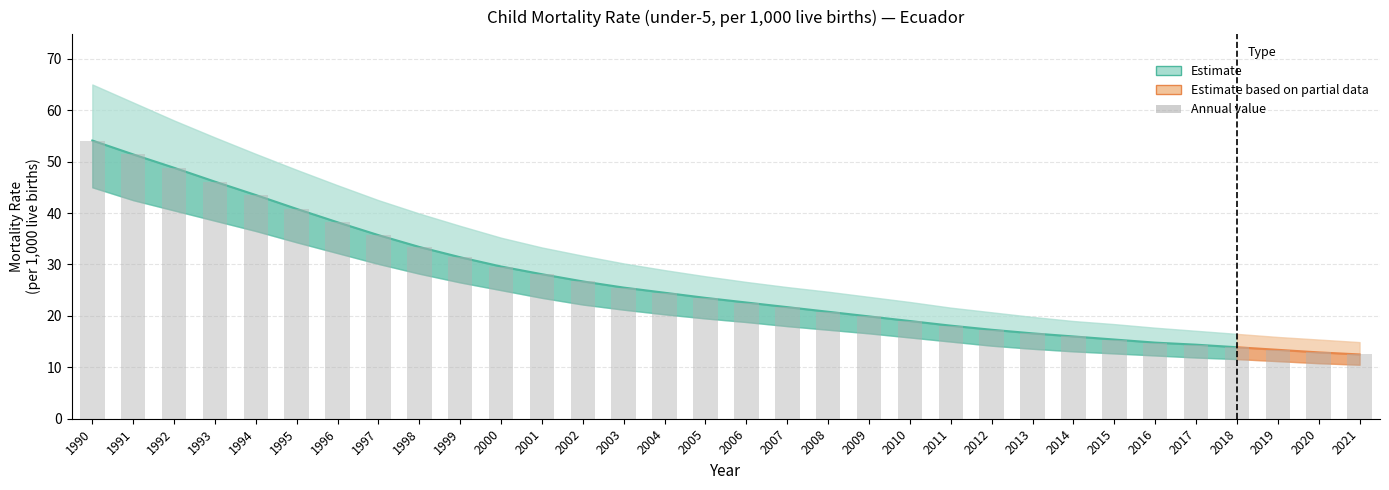

List the labels in order of ECU_upper value, smallest first.

2021, 2020, 2019, 2018, 2017, 2016, 2015, 2014, 2013, 2012, 2011, 2010, 2009, 2008, 2007, 2006, 2005, 2004, 2003, 2002, 2001, 2000, 1999, 1998, 1997, 1996, 1995, 1994, 1993, 1992, 1991, 1990